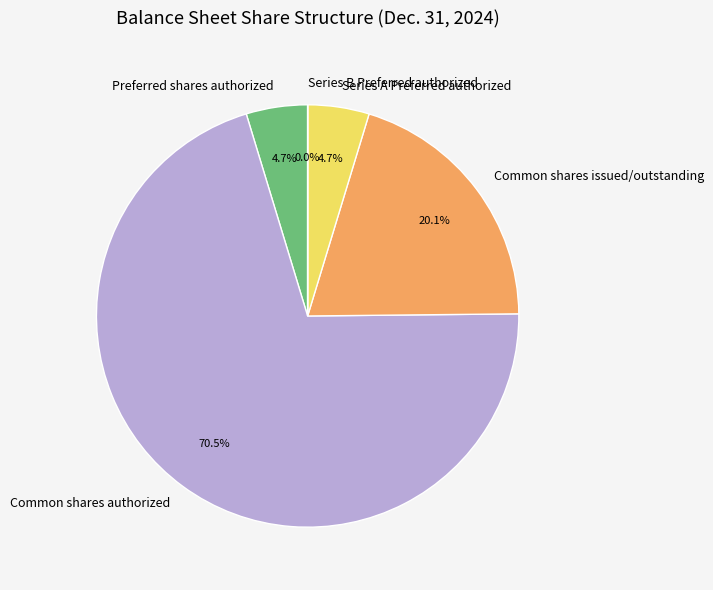

Which category accounts for the majority?

Common shares authorized